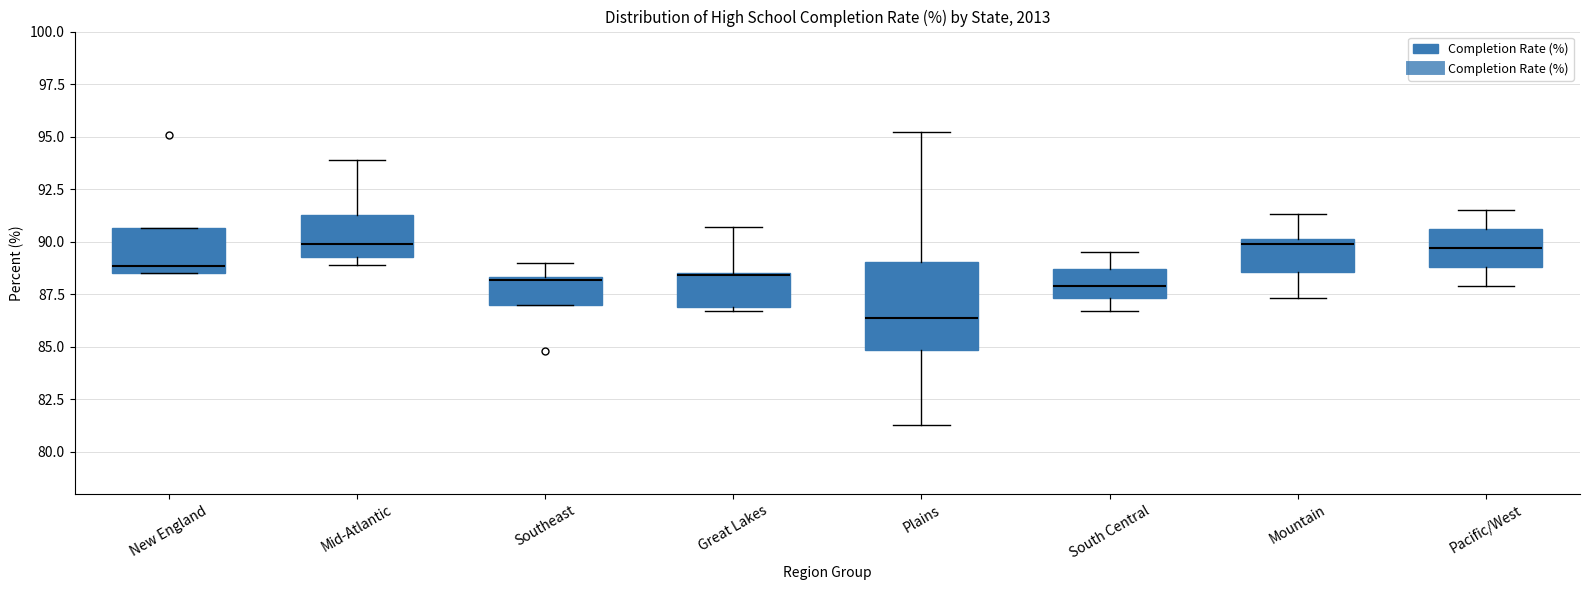

Reading left to right, transcribe this box plot: for each box, give where its median line is, the range the box spans, and where its two whiskers end, as read against the y-axis. The values are not printed on the chart, so give them approximately, as read against the axis.

New England: median 89.0, box 88.5 to 90.5, whiskers 88.5 to 90.5
Mid-Atlantic: median 90.0, box 89.5 to 91.5, whiskers 89.0 to 94.0
Southeast: median 88.0, box 87.0 to 88.5, whiskers 87.0 to 89.0
Great Lakes: median 88.5, box 87.0 to 88.5, whiskers 86.5 to 90.5
Plains: median 86.5, box 85.0 to 89.0, whiskers 81.5 to 95.0
South Central: median 88.0, box 87.5 to 88.5, whiskers 86.5 to 89.5
Mountain: median 90.0 (just below the box's upper edge), box 88.5 to 90.0, whiskers 87.5 to 91.5
Pacific/West: median 89.5, box 89.0 to 90.5, whiskers 88.0 to 91.5